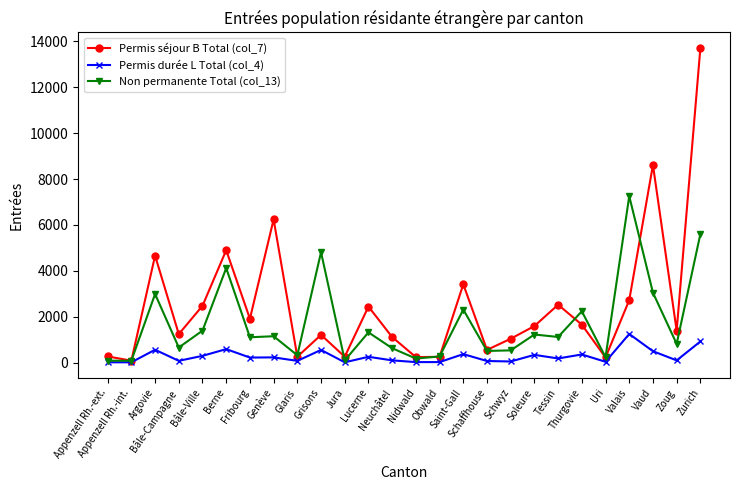

Which series has the largest range (max minus min)?

Permis séjour B Total (col_7)